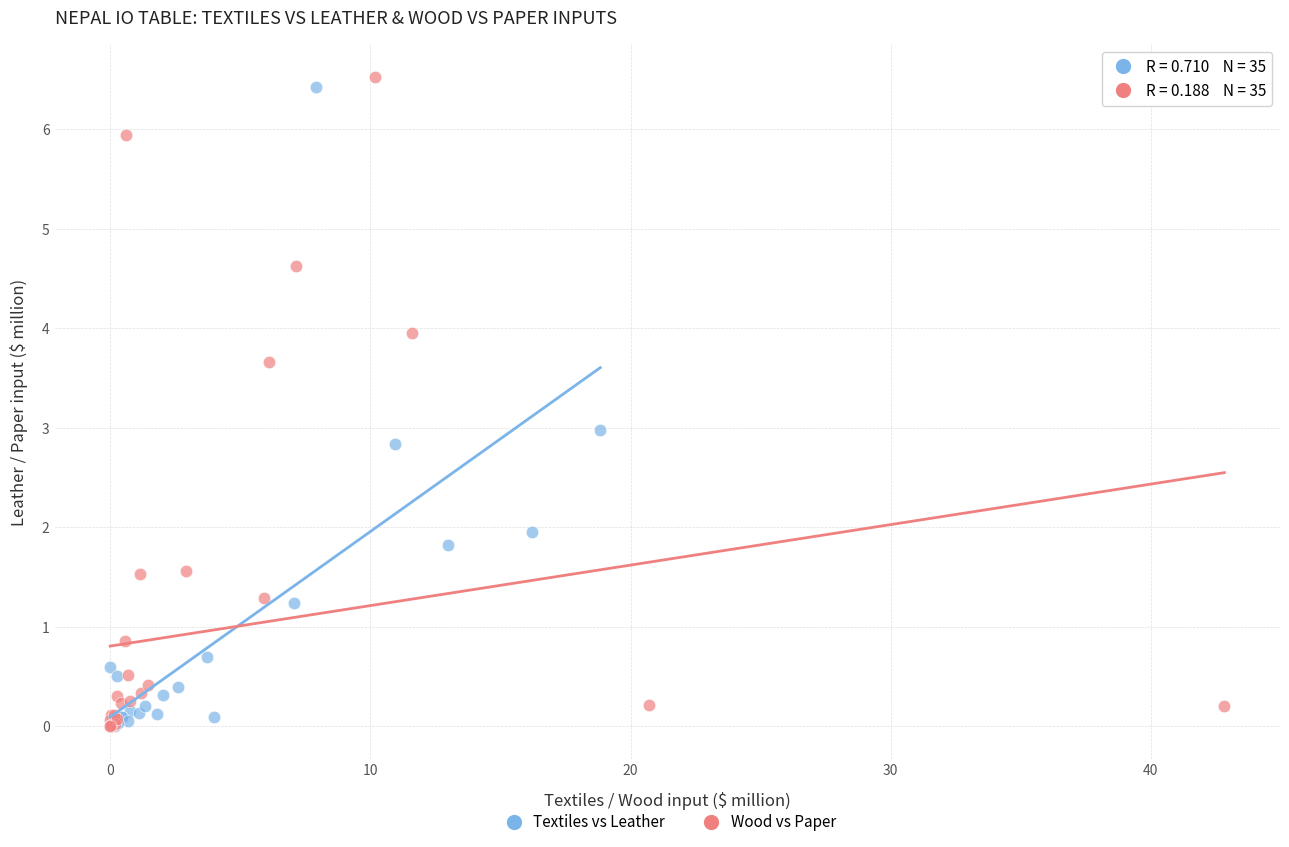

What are all the series names shown in the legend?

Textiles vs Leather, Wood vs Paper